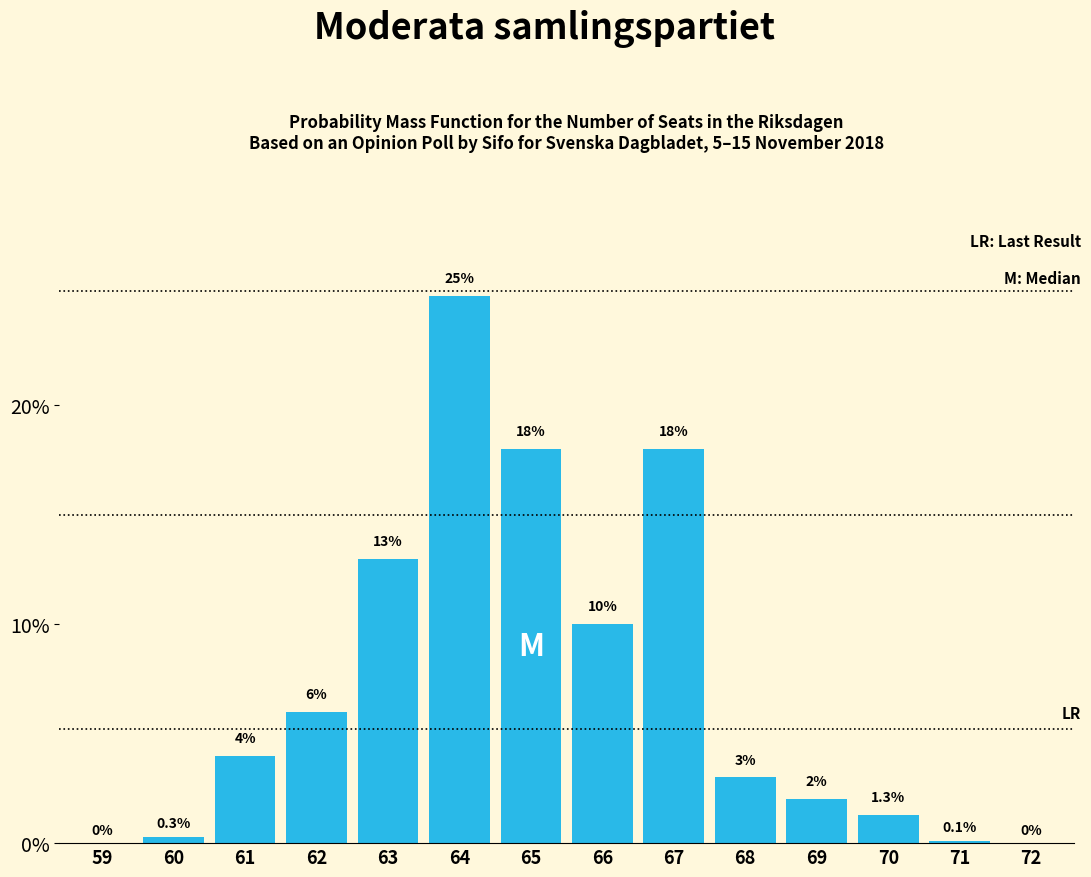

Reading left to right, list all the values displayed in this chart.

59=0.0	60=0.3	61=4.0	62=6.0	63=13.0	64=25.0	65=18.0	66=10.0	67=18.0	68=3.0	69=2.0	70=1.3	71=0.1	72=0.0